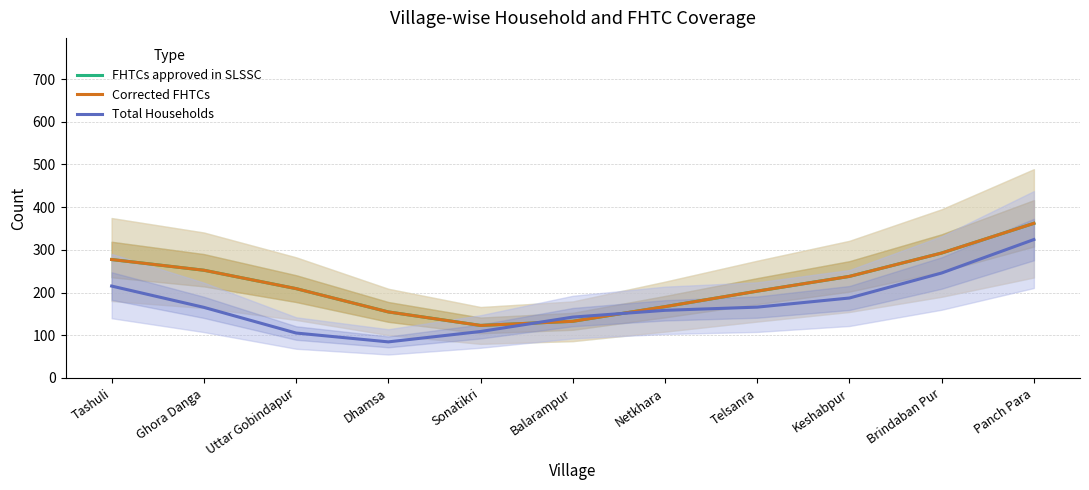

Between which two adjacent categories do Corrected FHTCs and Total Households first intersect?

Sonatikri and Balarampur